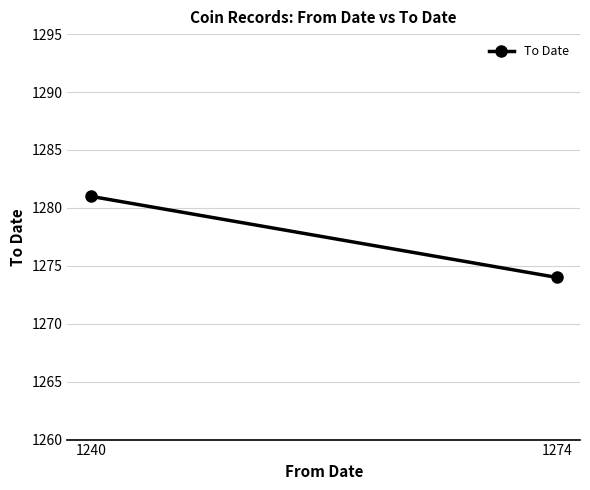

Reading left to right, transcribe all the data shown in this chart.

1281	1274